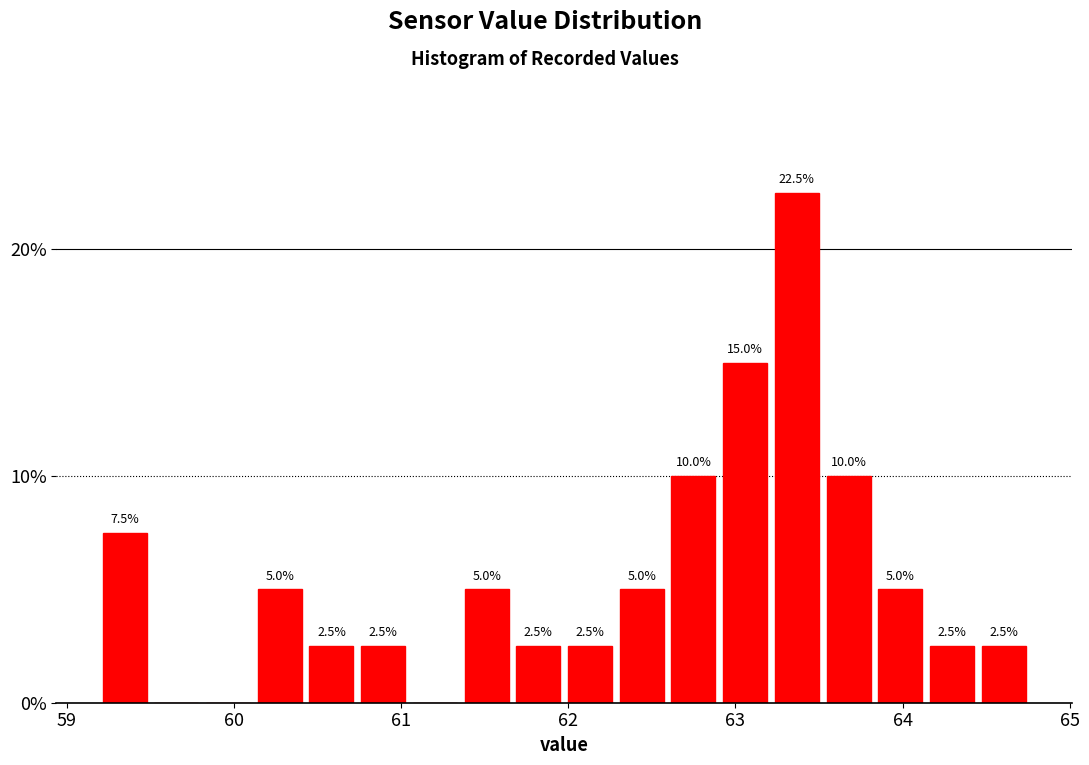

Read against the x-axis, roughly where is the centre of the tallest bar?

63.4